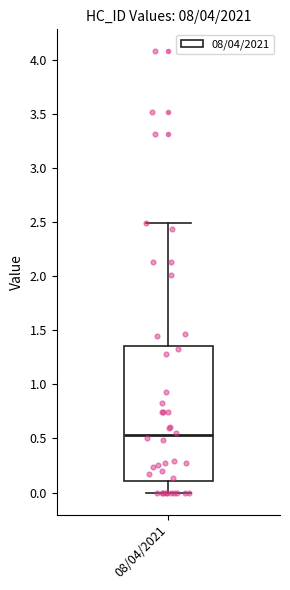

Read this box plot against the y-axis: the position of the median line, the range covered by the box, and the ends of both whiskers. The values are not printed on the chart, so give them approximately, as read against the axis.

median 0.55, box 0.10 to 1.35, whiskers 0.00 to 2.50